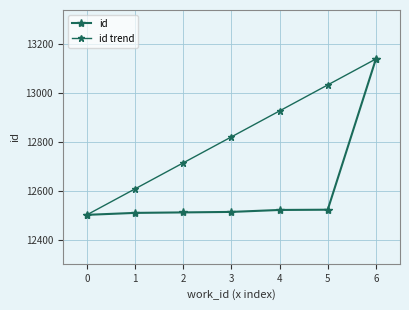

Reading left to right, extract all data points from this chart.

id: 0=12502.0	1=12510.0	2=12512.0	3=12514.0	4=12522.0	5=12523.0	6=13139.0
id trend: 0=12502.0	1=12608.2	2=12714.3	3=12820.5	4=12926.7	5=13032.8	6=13139.0